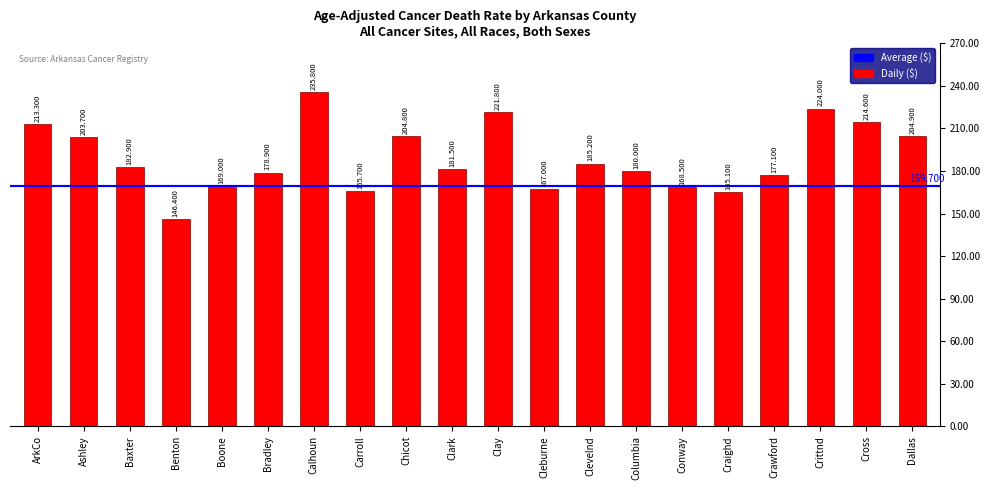

Which category has the highest value across all series?

Calhoun